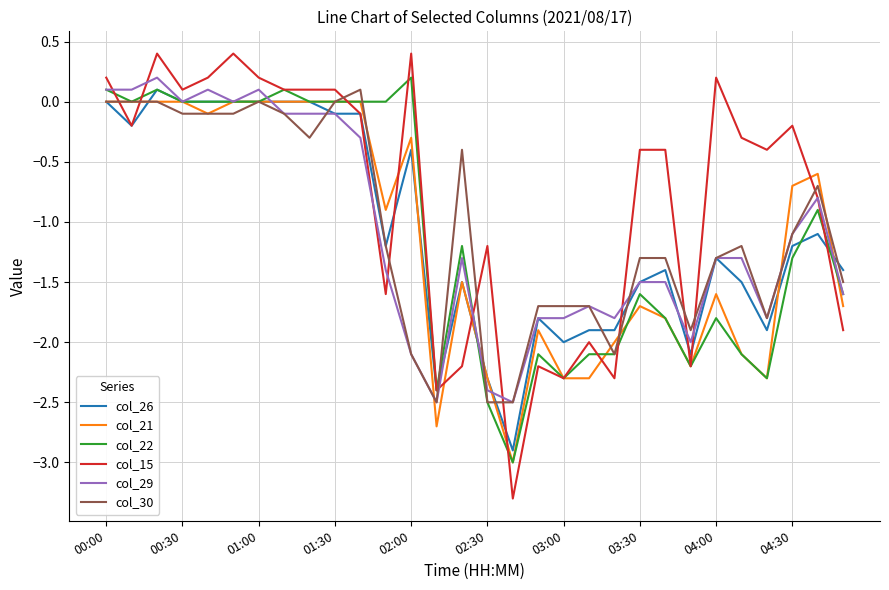

What are all the series names shown in the legend?

col_26, col_21, col_22, col_15, col_29, col_30